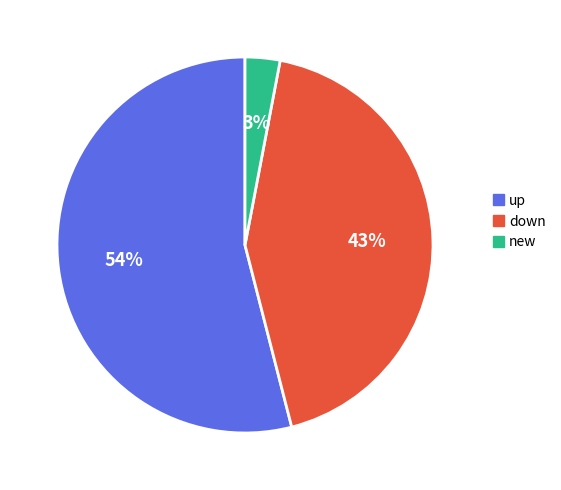

Count the number of slices in the pie.

3